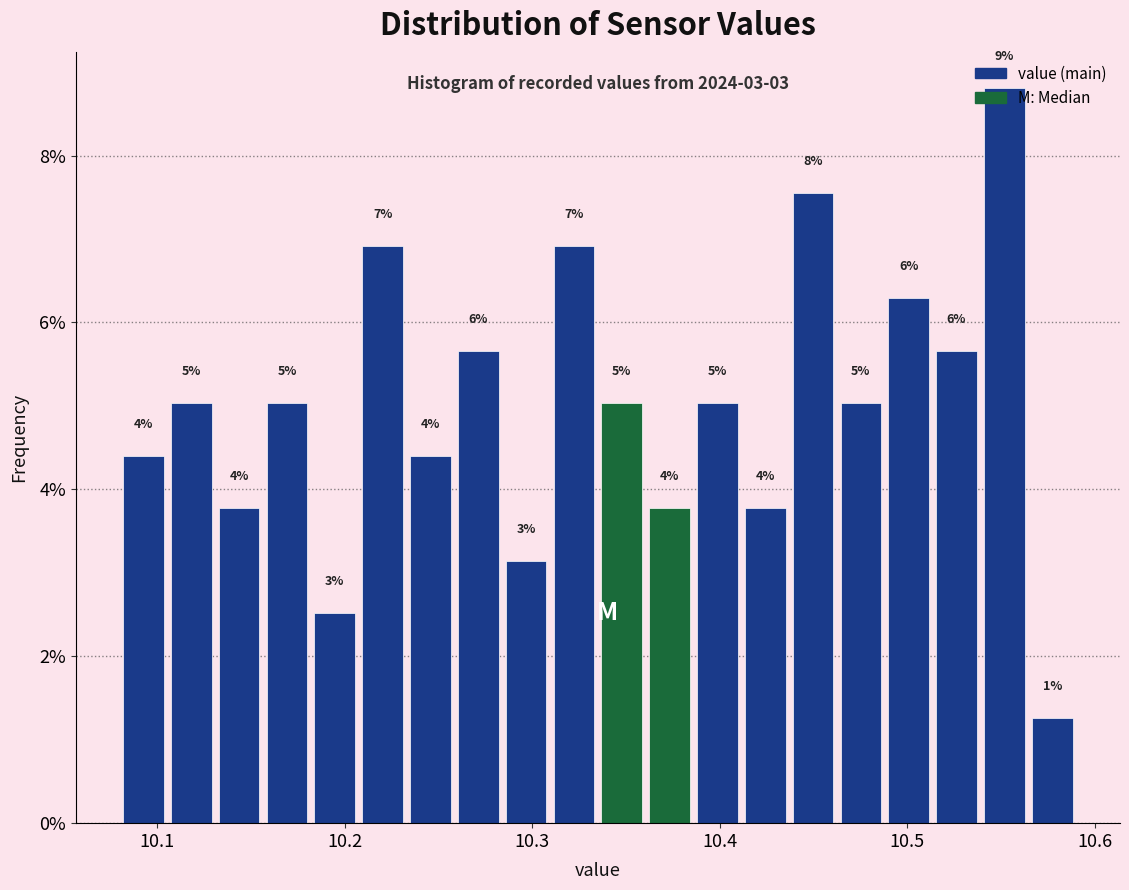

Around what value on the x-axis is the tallest bar? Give the approximate position of its centre, as read against the axis.

10.55